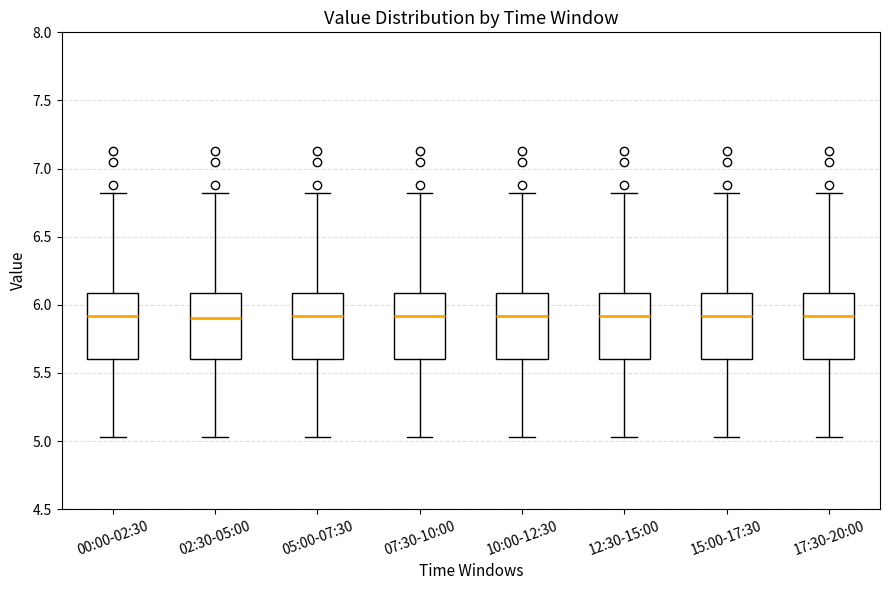

Reading left to right, read every box against the y-axis: the position of its median line, the range the box covers, and the ends of its whiskers. The values are not printed on the chart, so give them approximately, as read against the axis.

00:00-02:30: median 5.90, box 5.60 to 6.10, whiskers 5.05 to 6.80
02:30-05:00: median 5.90, box 5.60 to 6.10, whiskers 5.05 to 6.80
05:00-07:30: median 5.90, box 5.60 to 6.10, whiskers 5.05 to 6.80
07:30-10:00: median 5.90, box 5.60 to 6.10, whiskers 5.05 to 6.80
10:00-12:30: median 5.90, box 5.60 to 6.10, whiskers 5.05 to 6.80
12:30-15:00: median 5.90, box 5.60 to 6.10, whiskers 5.05 to 6.80
15:00-17:30: median 5.90, box 5.60 to 6.10, whiskers 5.05 to 6.80
17:30-20:00: median 5.90, box 5.60 to 6.10, whiskers 5.05 to 6.80